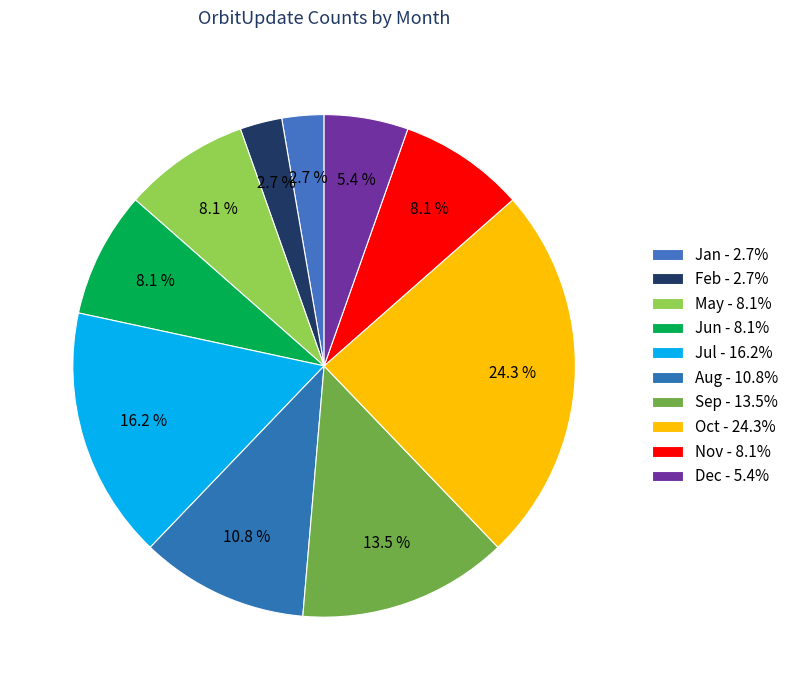

Count the number of slices in the pie.

10